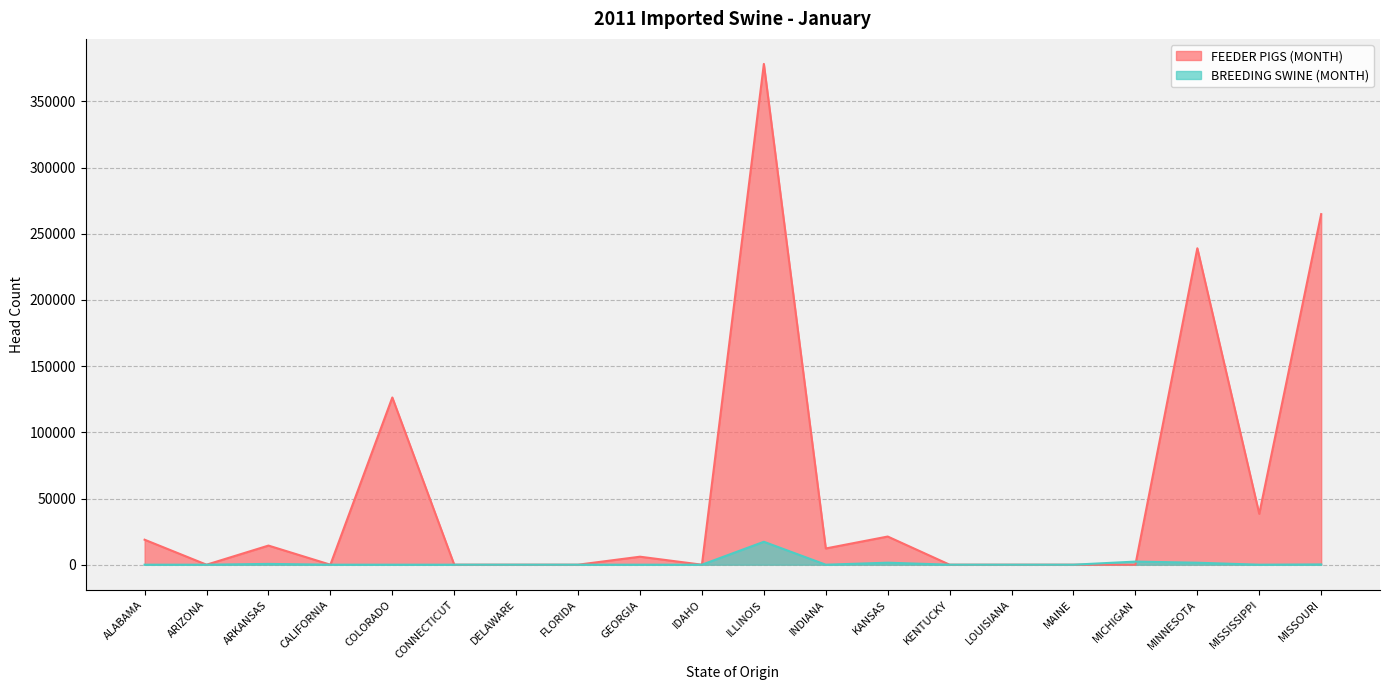

What is the difference between the highest and lowest values at ALABAMA?

18875